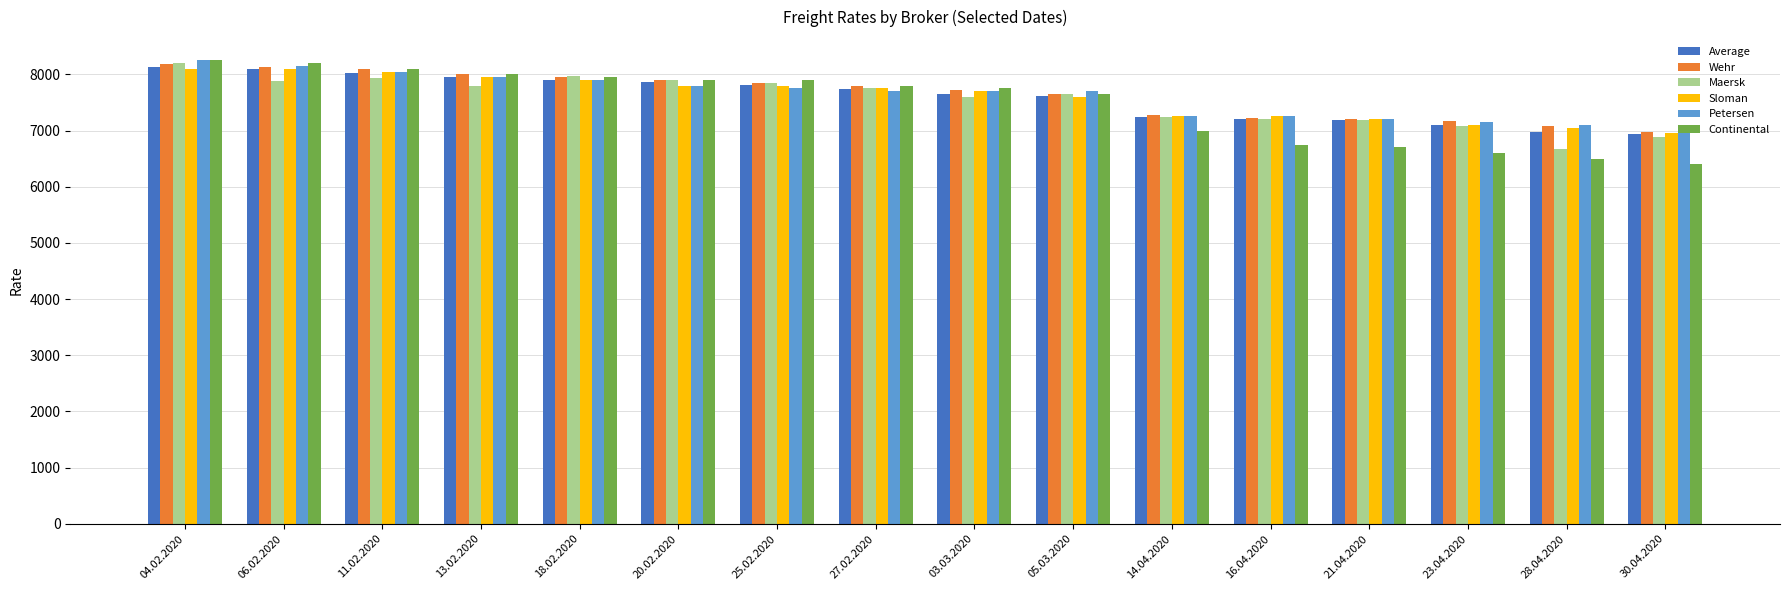

What is the difference between the Petersen values at 18.02.2020 and 03.03.2020?

200